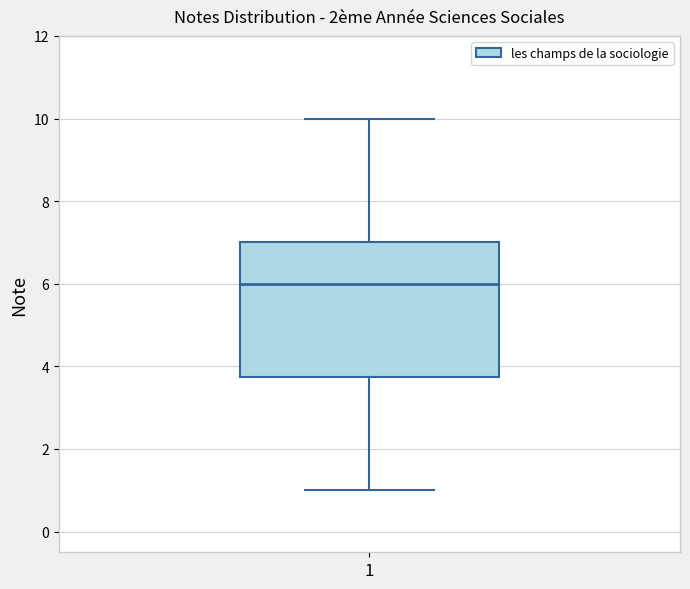

Transcribe this box plot: give where the median line is, the range the box spans, and where the two whiskers end, as read against the y-axis. The values are not printed on the chart, so give them approximately, as read against the axis.

median 6.0, box 3.8 to 7.0, whiskers 1.0 to 10.0